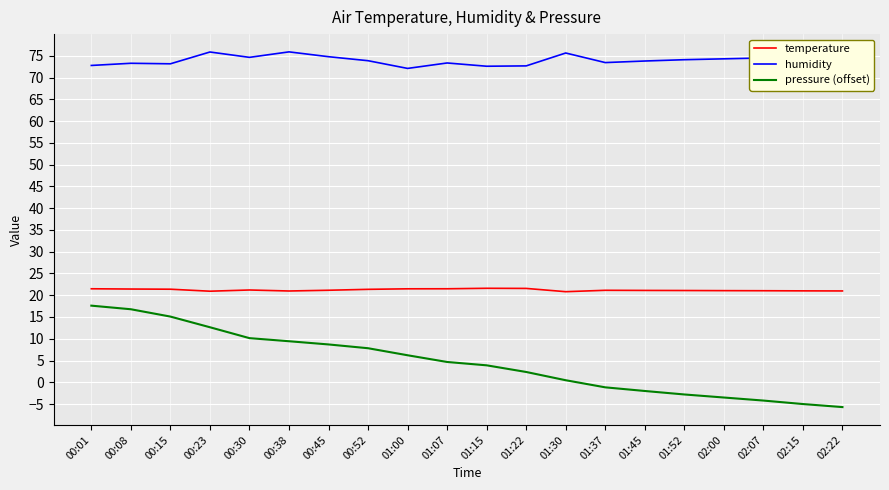

What is the spread (max minus min) of values at 00:45?

66.1